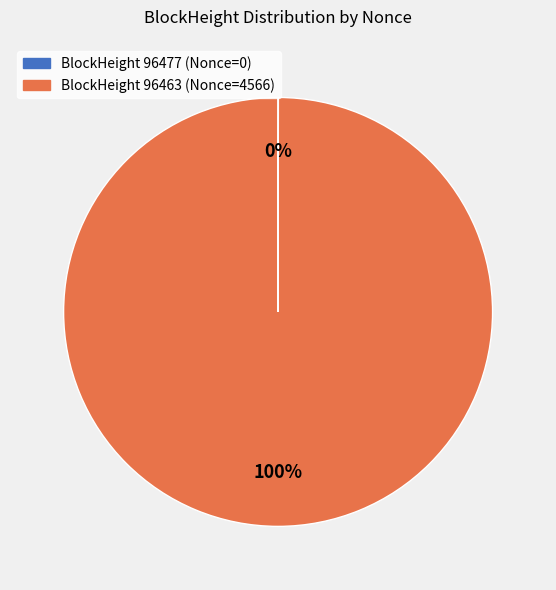

Is there any slice that represents more than half of the pie?

Yes